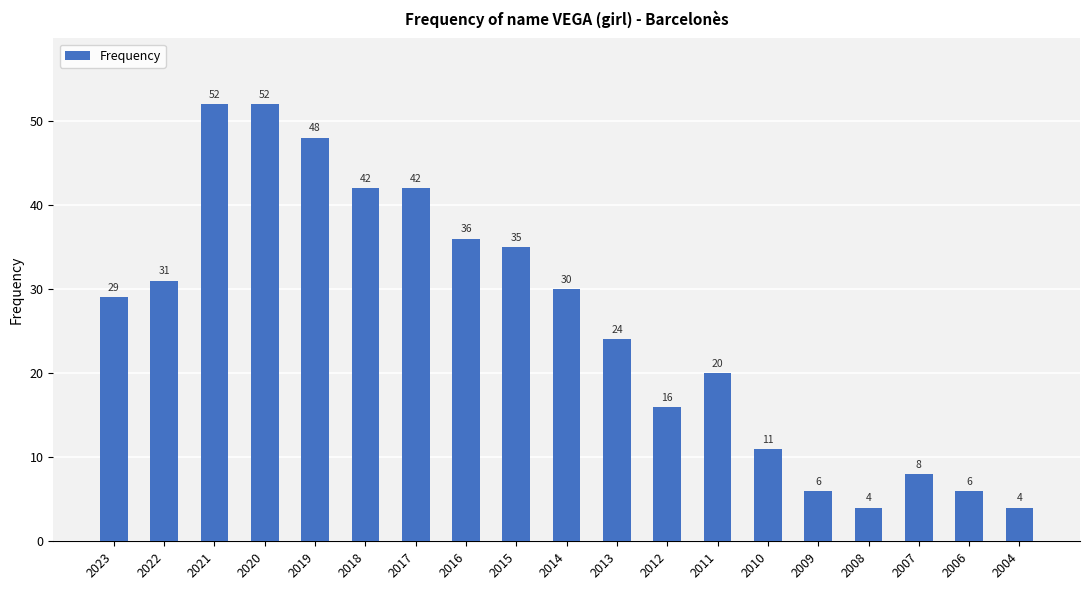

Reading right to left, transcribe all the data shown in this chart.

4	6	8	4	6	11	20	16	24	30	35	36	42	42	48	52	52	31	29